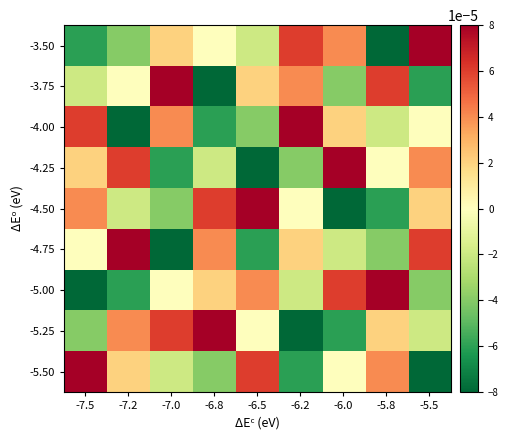

At which category is the sum across all series the highest?

-7.5